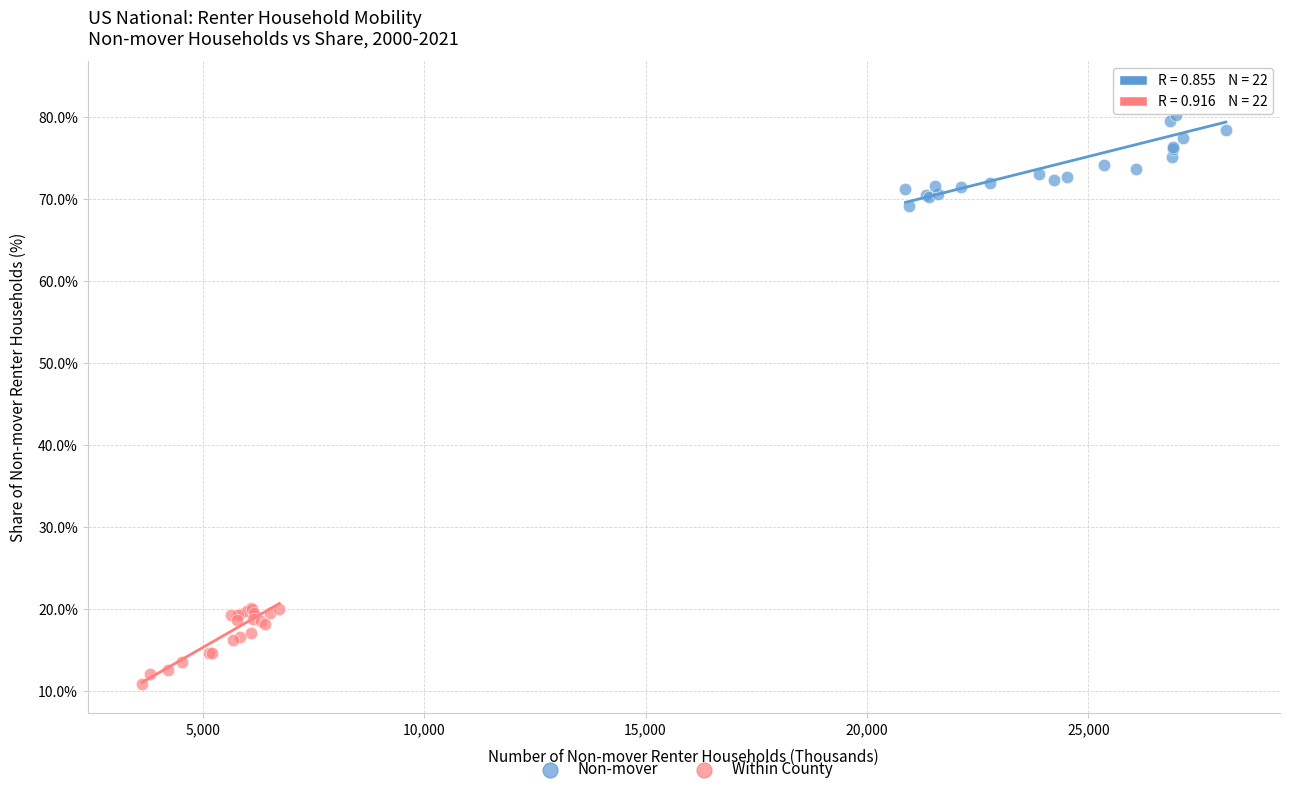

Which series reaches the minimum Y coordinate?

Within County